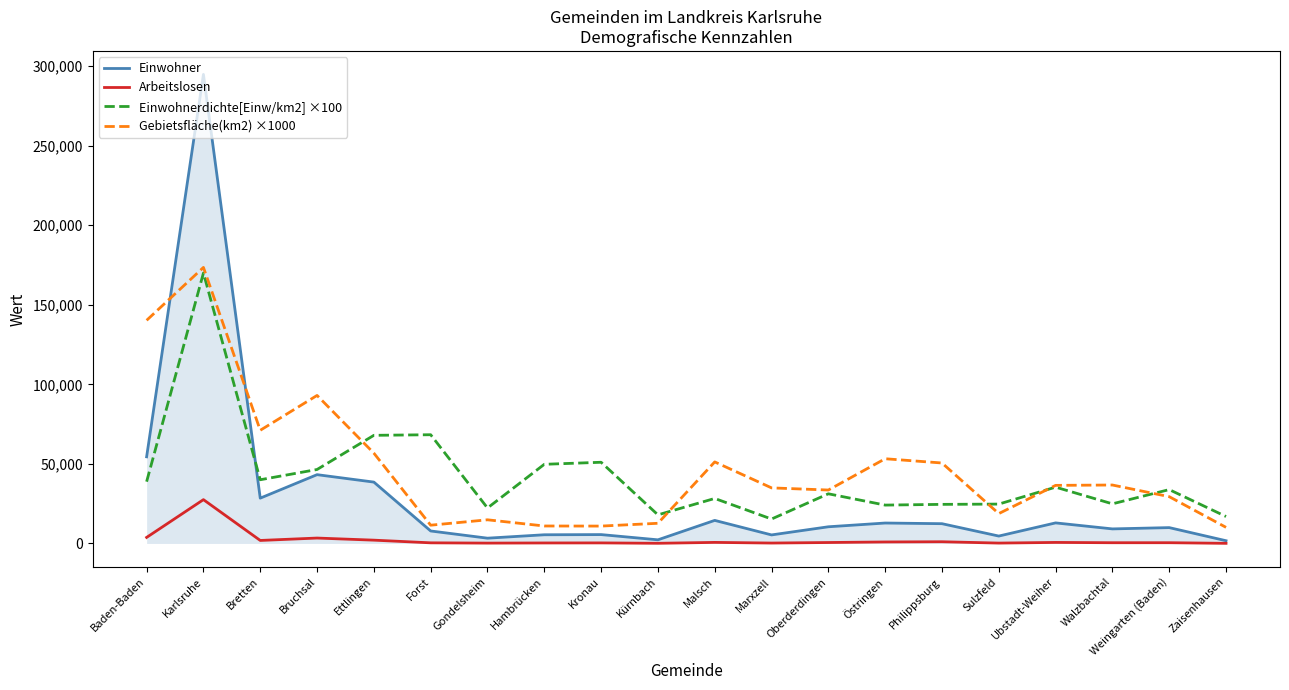

What is the maximum value shown in the chart?

294761